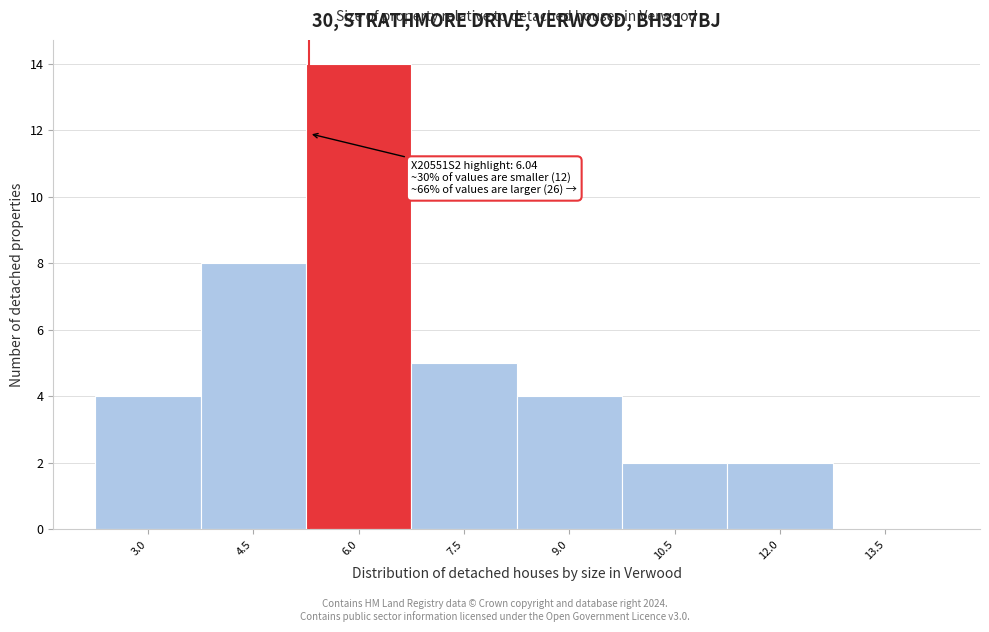

Reading right to left, list all the values displayed in this chart.

13.5=0	12.0=2	10.5=2	9.0=4	7.5=5	6.0=14	4.5=8	3.0=4